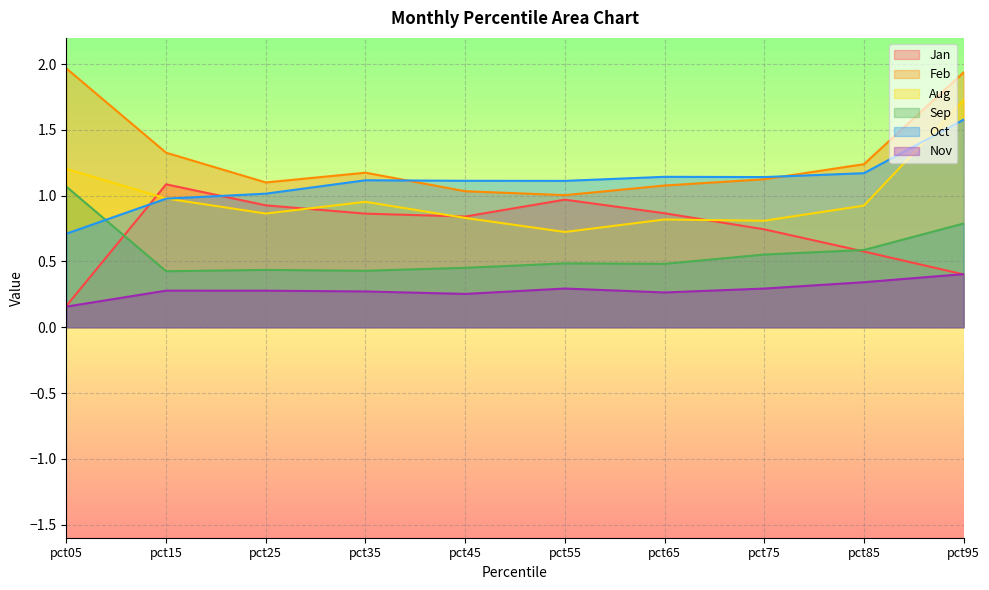

What is the difference between the highest and lowest values at pct15?

1.0